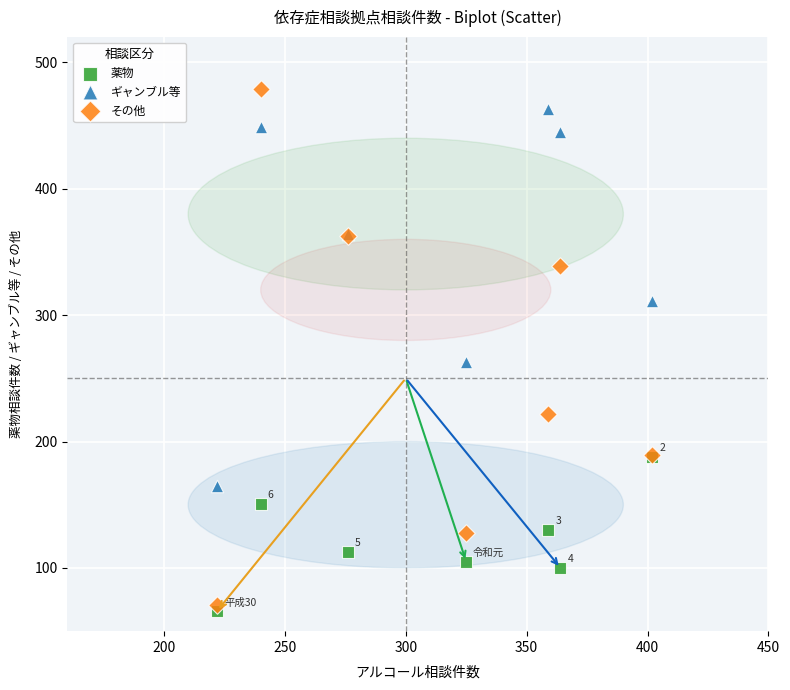

In the その他 series, what Y value is closest to 275?

222